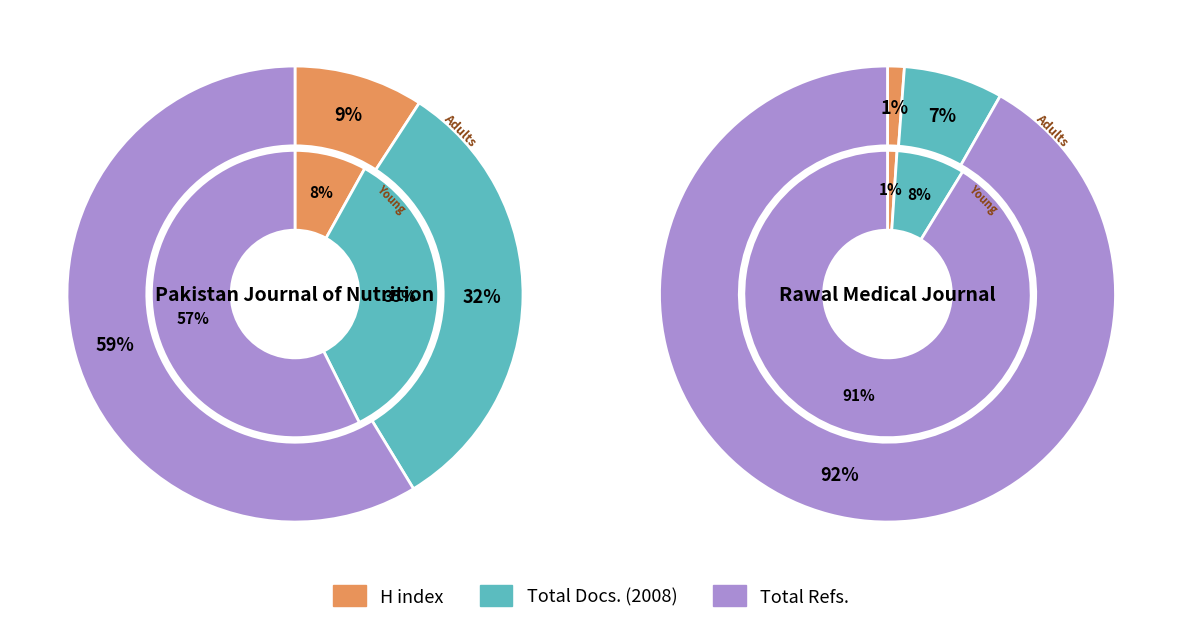

What percentage is the Total Docs. (2008) slice, to the nearest percent?

7%